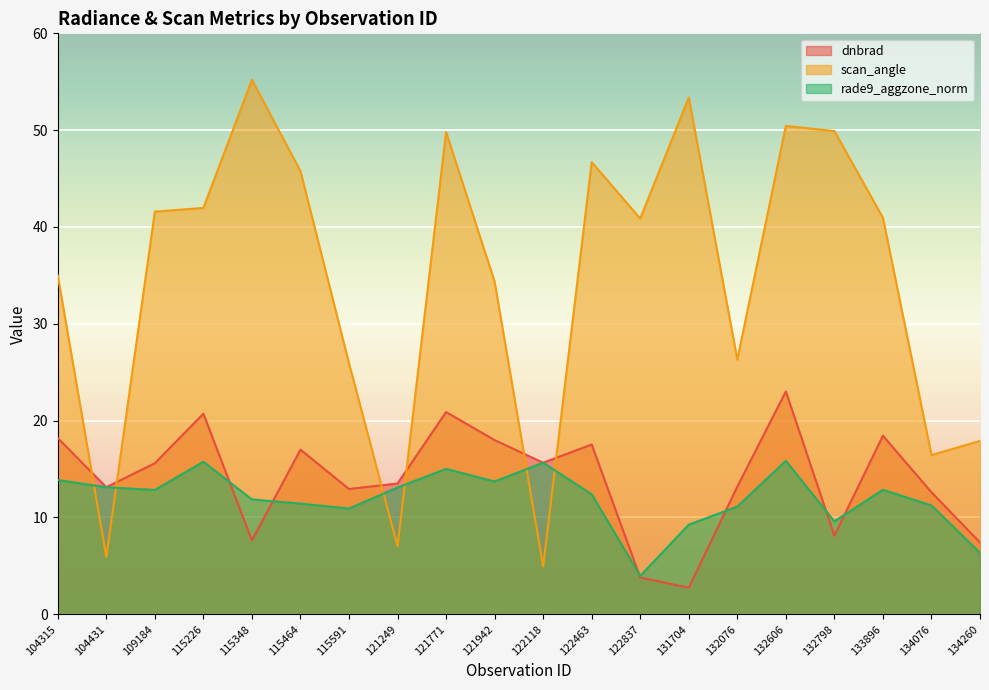

What are all the series names shown in the legend?

dnbrad, scan_angle, rade9_aggzone_norm